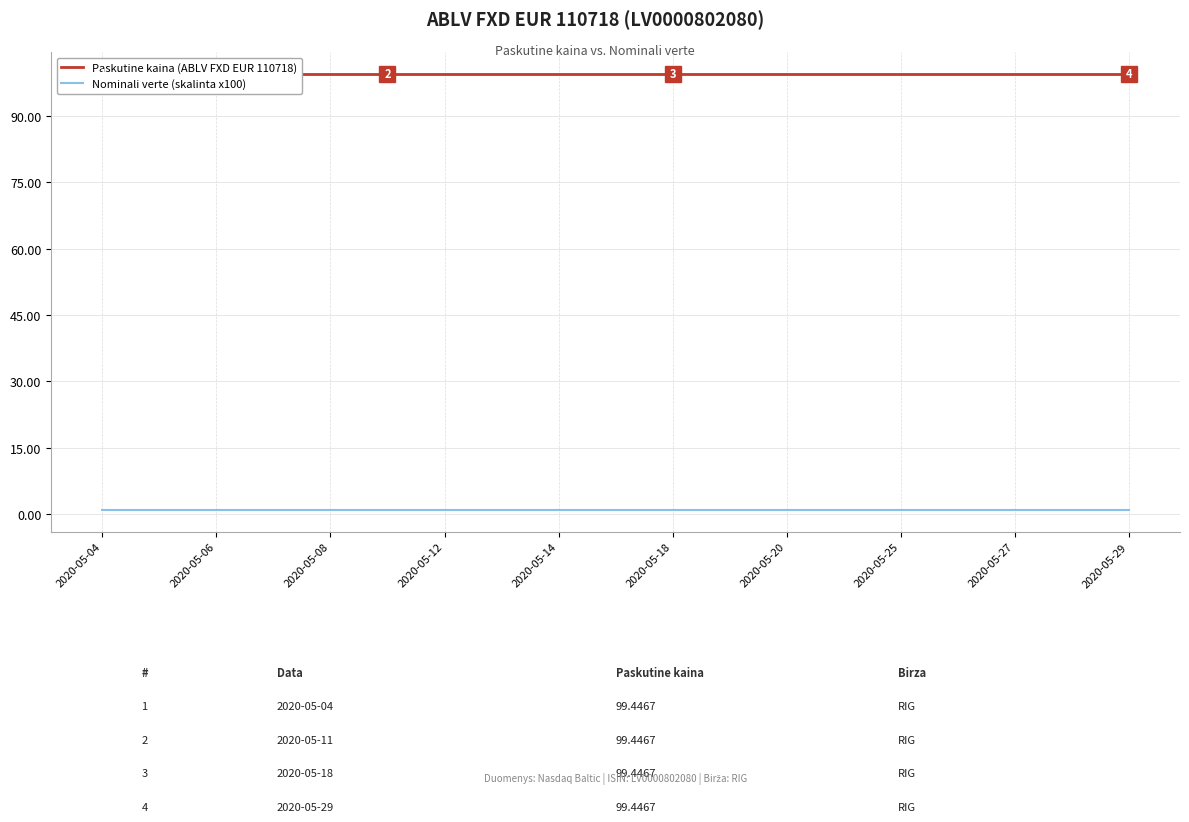

Rank the series by their maximum value, from highest to lowest.

Paskutine kaina (ABLV FXD EUR 110718), Nominali verte (skalinta x100)